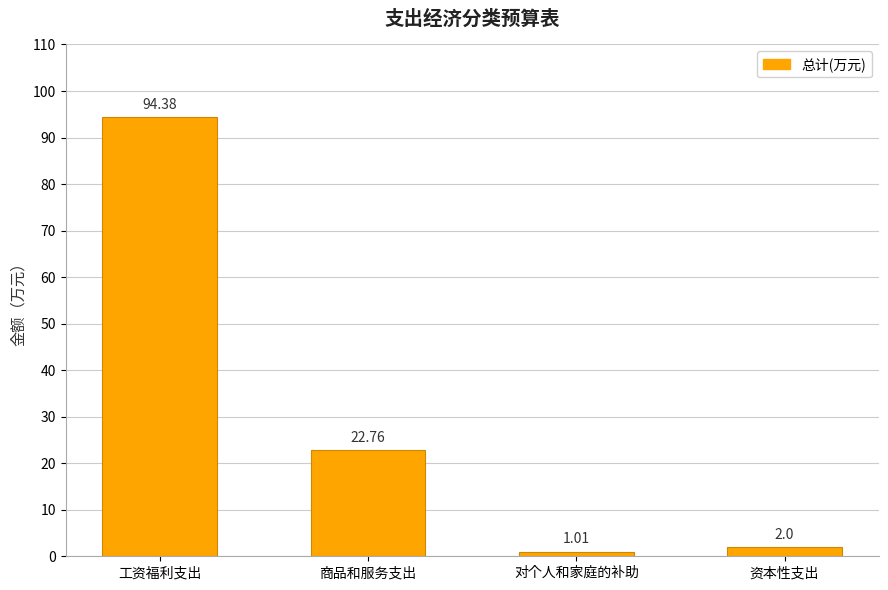

What is the value of the 1st bar from the left?

94.4